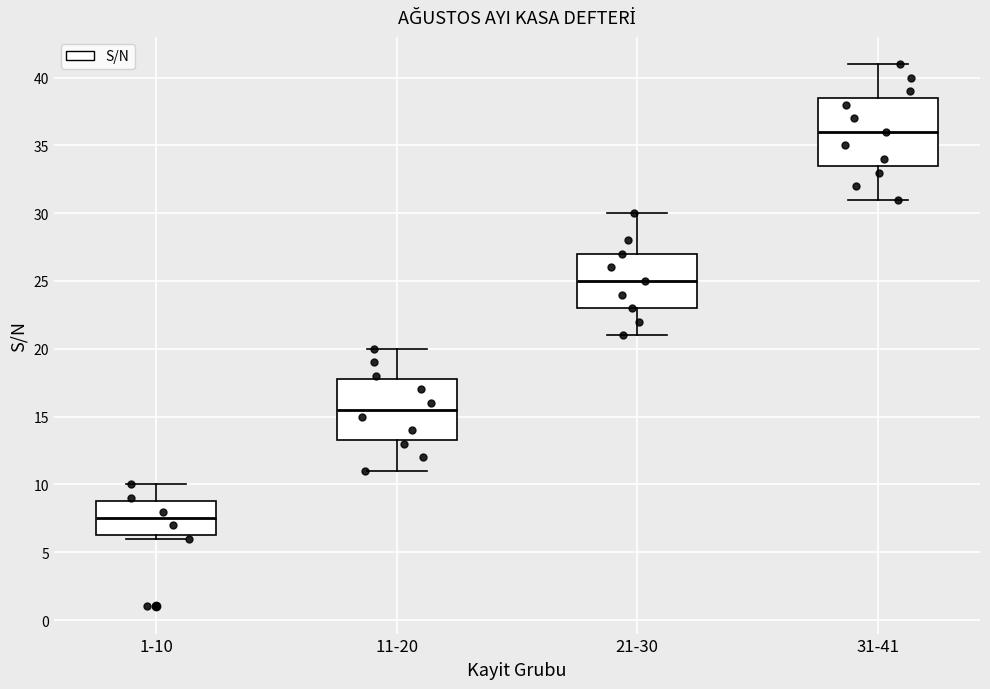

Reading left to right, read every box against the y-axis: the position of its median line, the range the box covers, and the ends of its whiskers. The values are not printed on the chart, so give them approximately, as read against the axis.

1-10: median 7.5, box 6.5 to 9.0, whiskers 6.0 to 10.0
11-20: median 15.5, box 13.5 to 18.0, whiskers 11.0 to 20.0
21-30: median 25.0, box 23.0 to 27.0, whiskers 21.0 to 30.0
31-41: median 36.0, box 33.5 to 38.5, whiskers 31.0 to 41.0